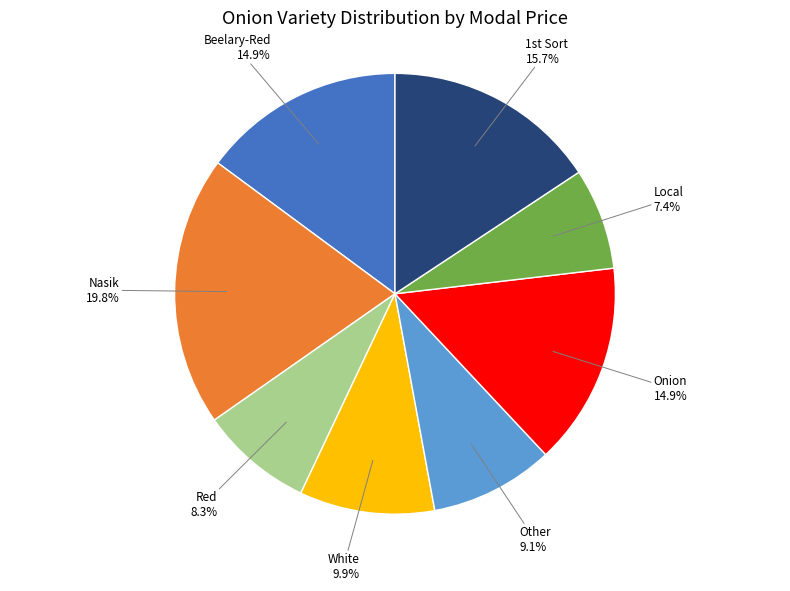

How many slices are in this pie chart?

8